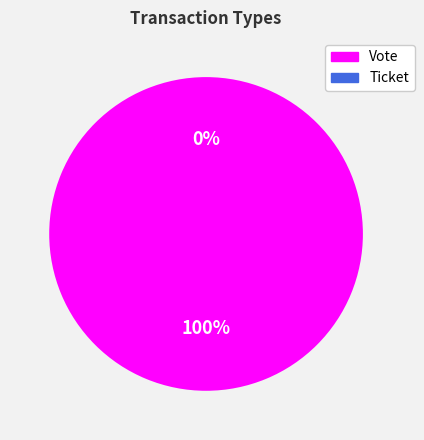

What is the change in value from Vote to Ticket?

-1